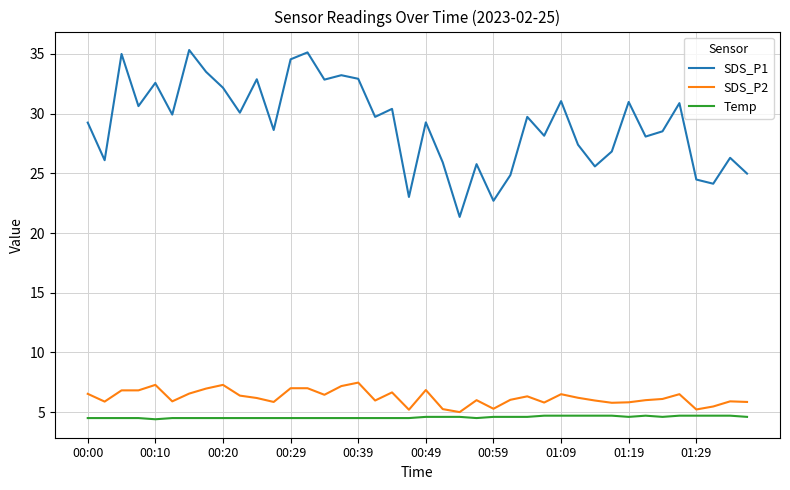

What is the minimum value for Temp?

4.4